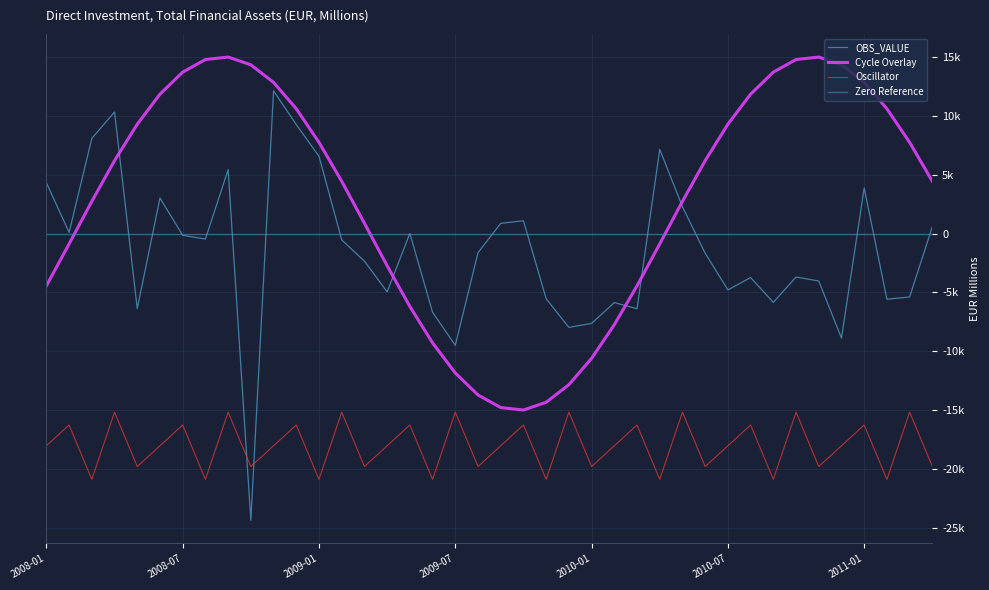

How many negative values are there?

24